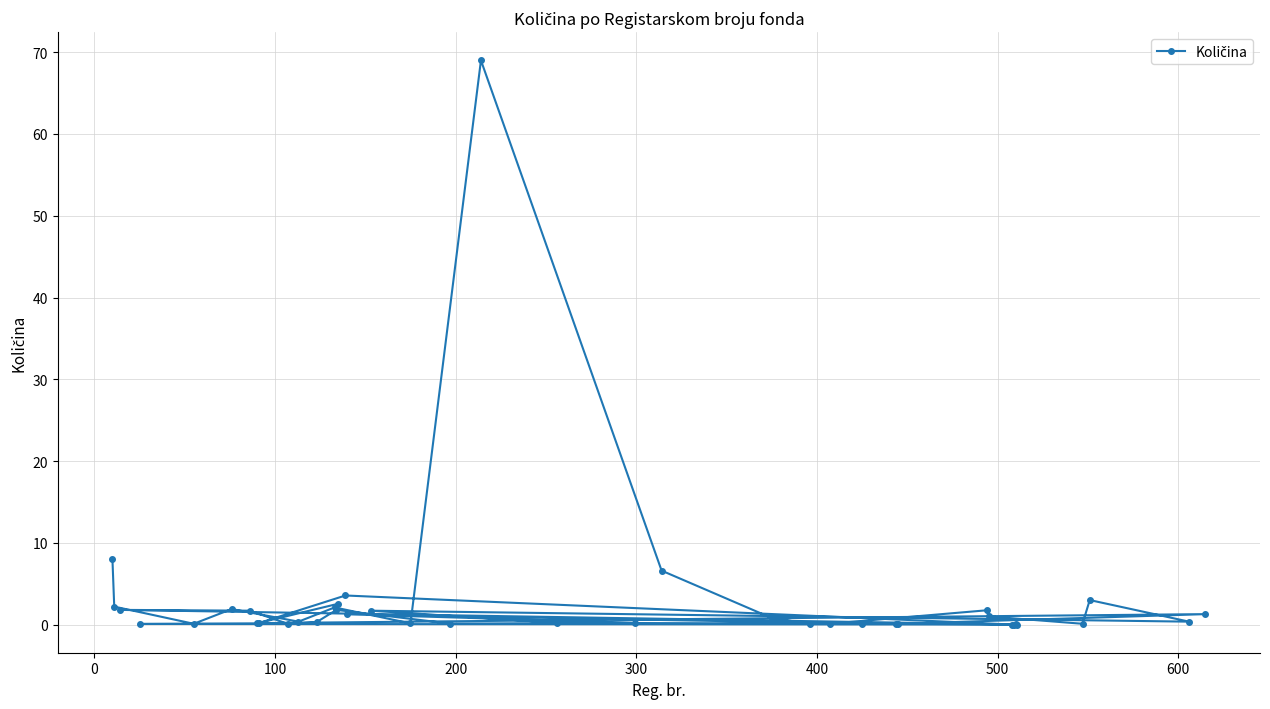

What is the value of the 31st point from the left?

1.8